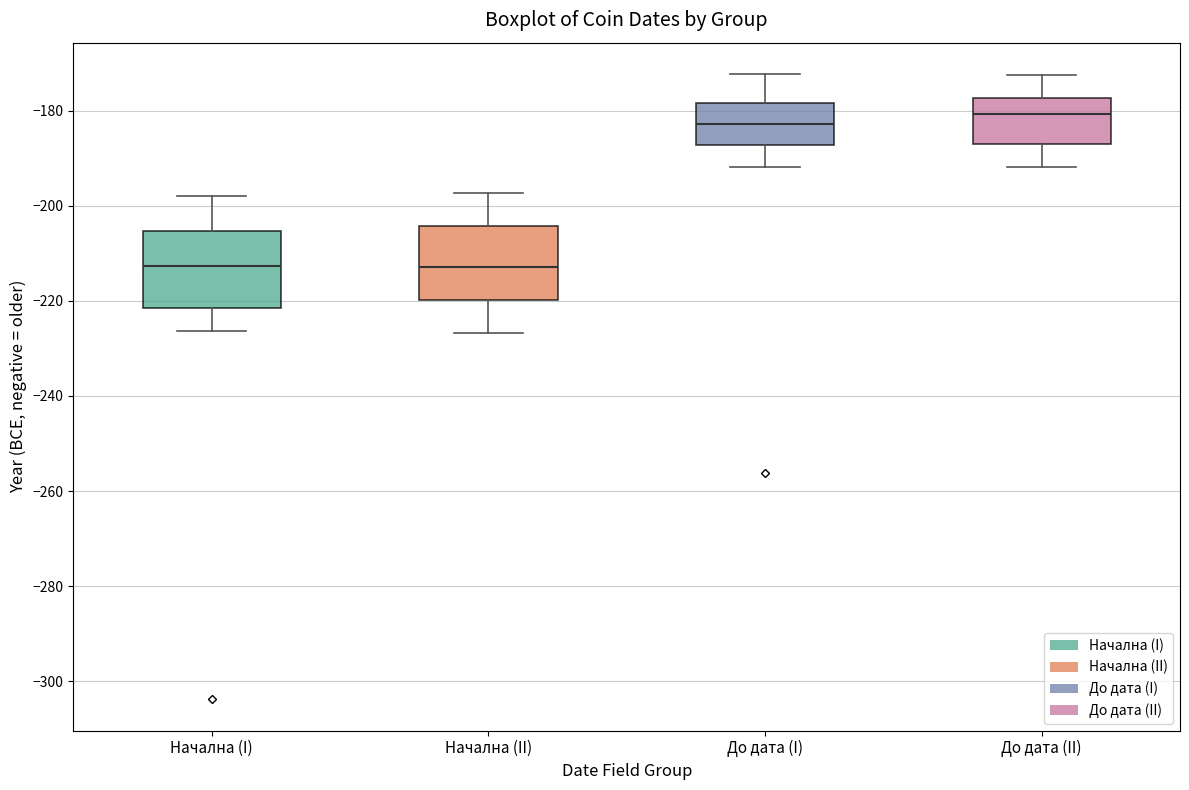

Reading left to right, read every box against the y-axis: the position of its median line, the range the box covers, and the ends of its whiskers. The values are not printed on the chart, so give them approximately, as read against the axis.

Начална (I): median -212, box -222 to -206, whiskers -226 to -198
Начална (II): median -212, box -220 to -204, whiskers -226 to -198
До дата (I): median -182, box -188 to -178, whiskers -192 to -172
До дата (II): median -180, box -186 to -178, whiskers -192 to -172